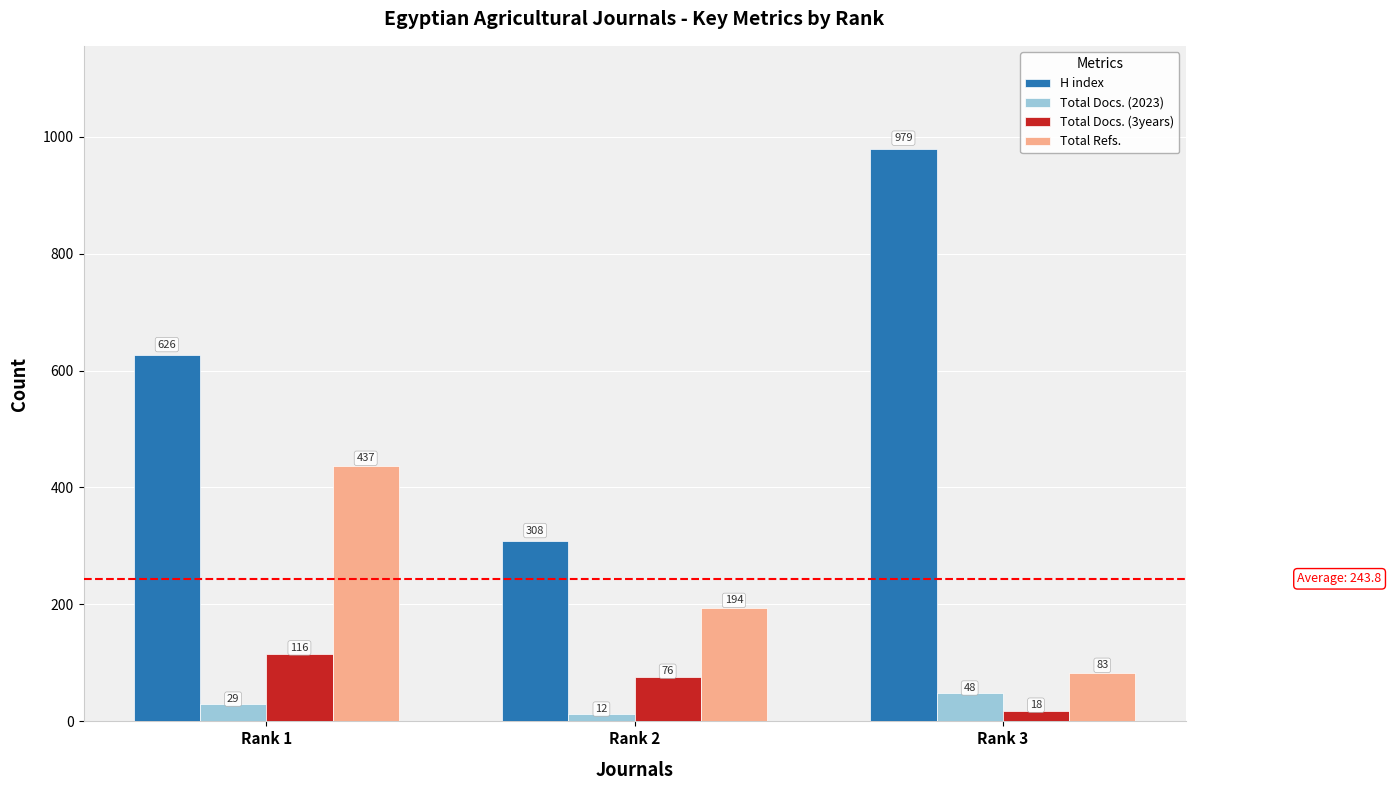

How many bars are there in total?

12